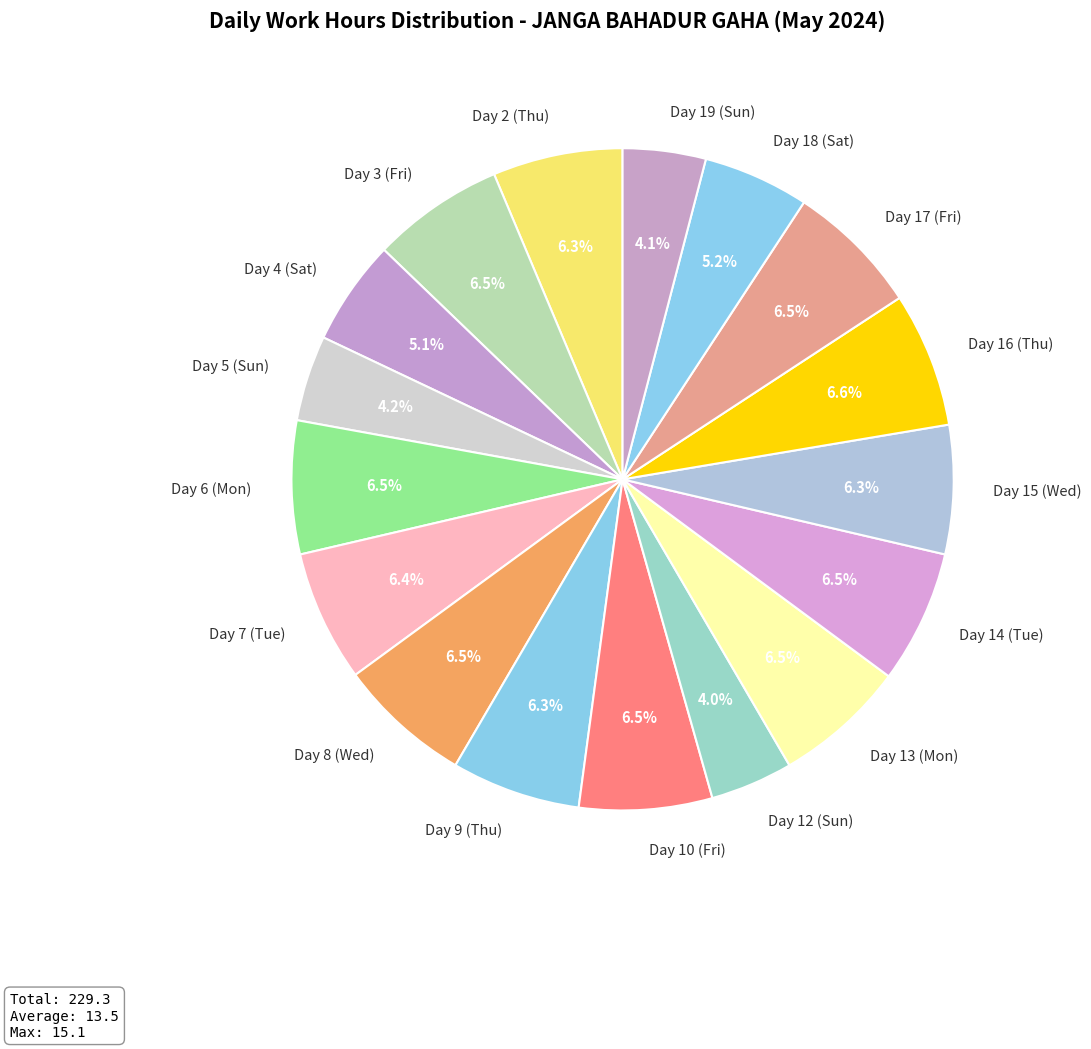

Is Day 12 (Sun) the majority of the pie?

No